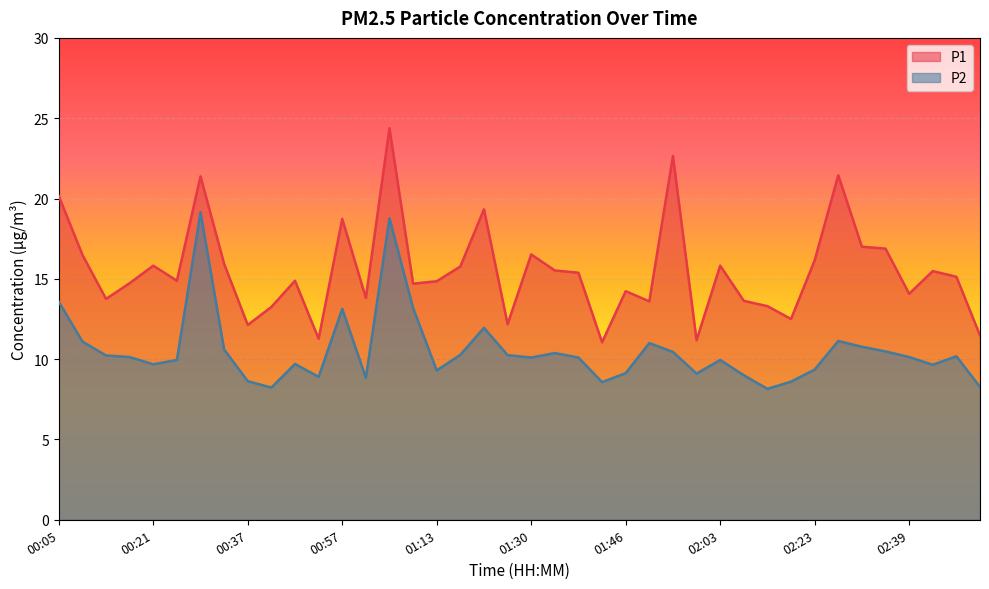

What is the label of the 23rd point from the left?

01:38